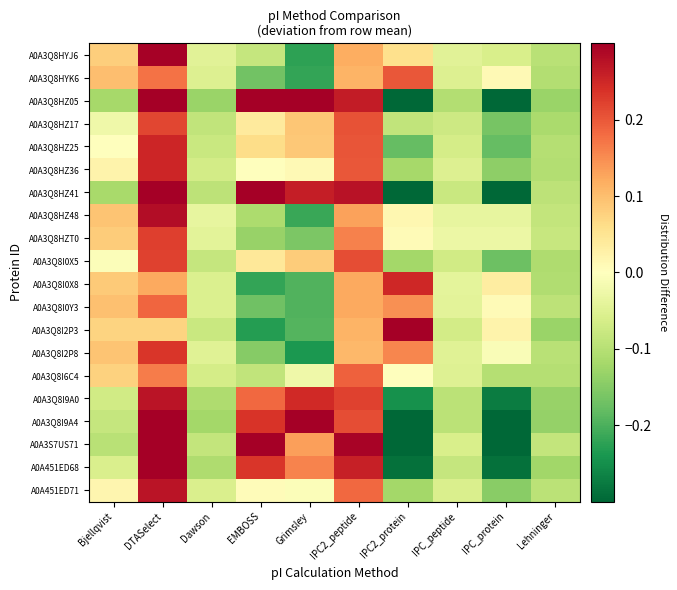

At how many categories does at least one series exceed 0?

7